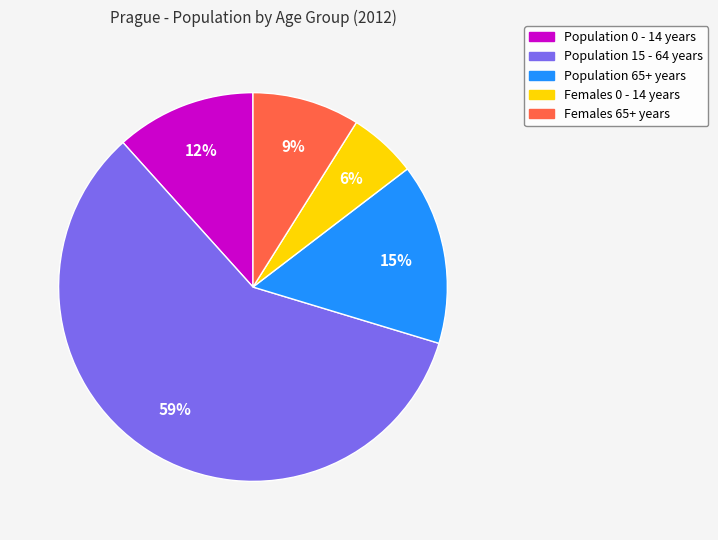

Is there a majority slice in this chart?

Yes